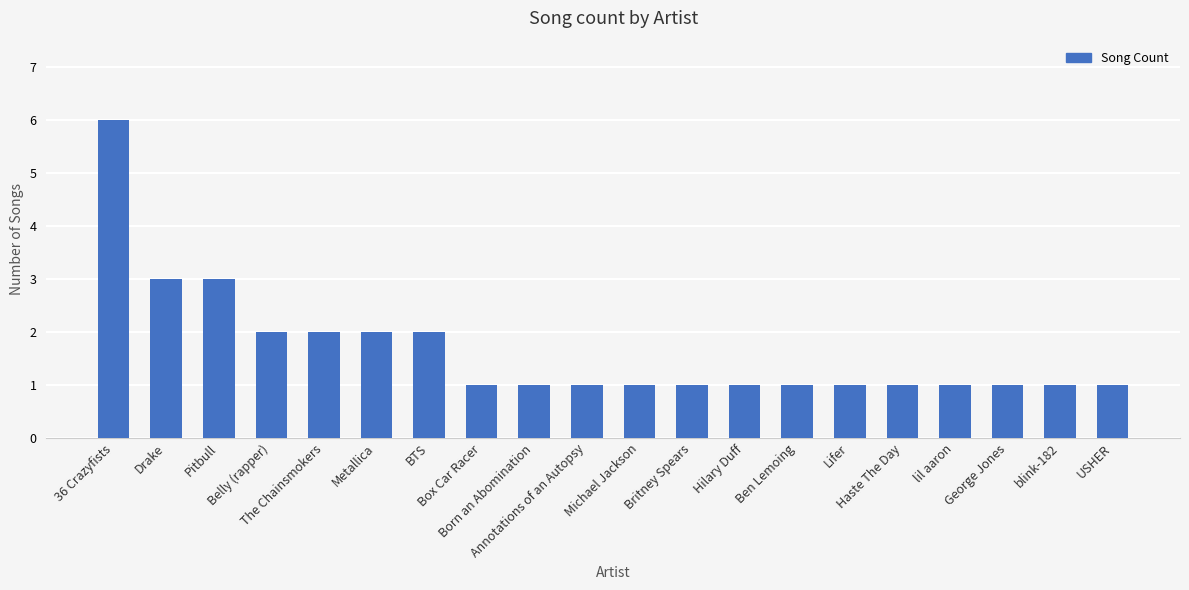

Reading left to right, extract all data points from this chart.

6	3	3	2	2	2	2	1	1	1	1	1	1	1	1	1	1	1	1	1